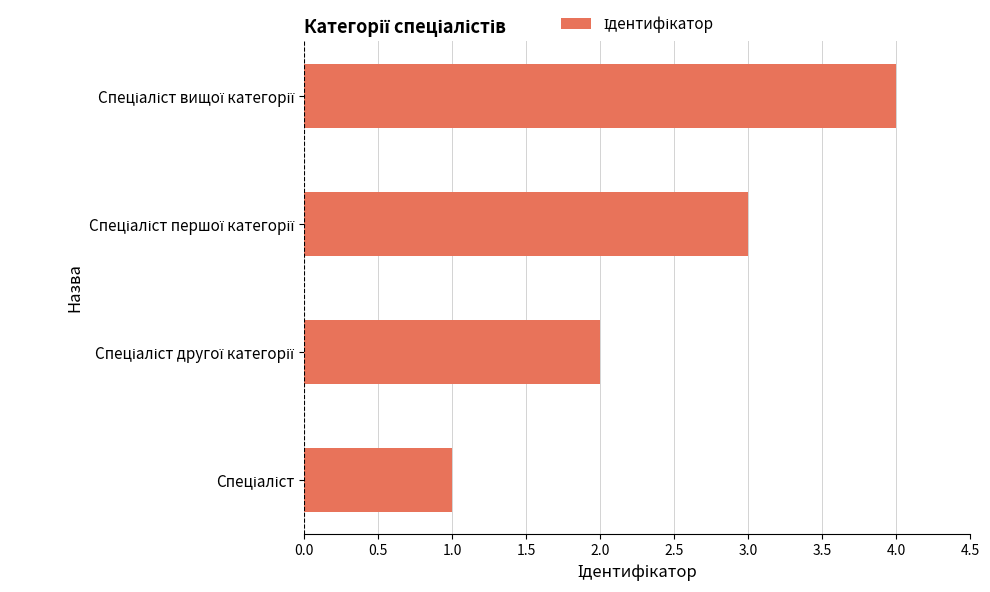

What is the sum of all values?

10